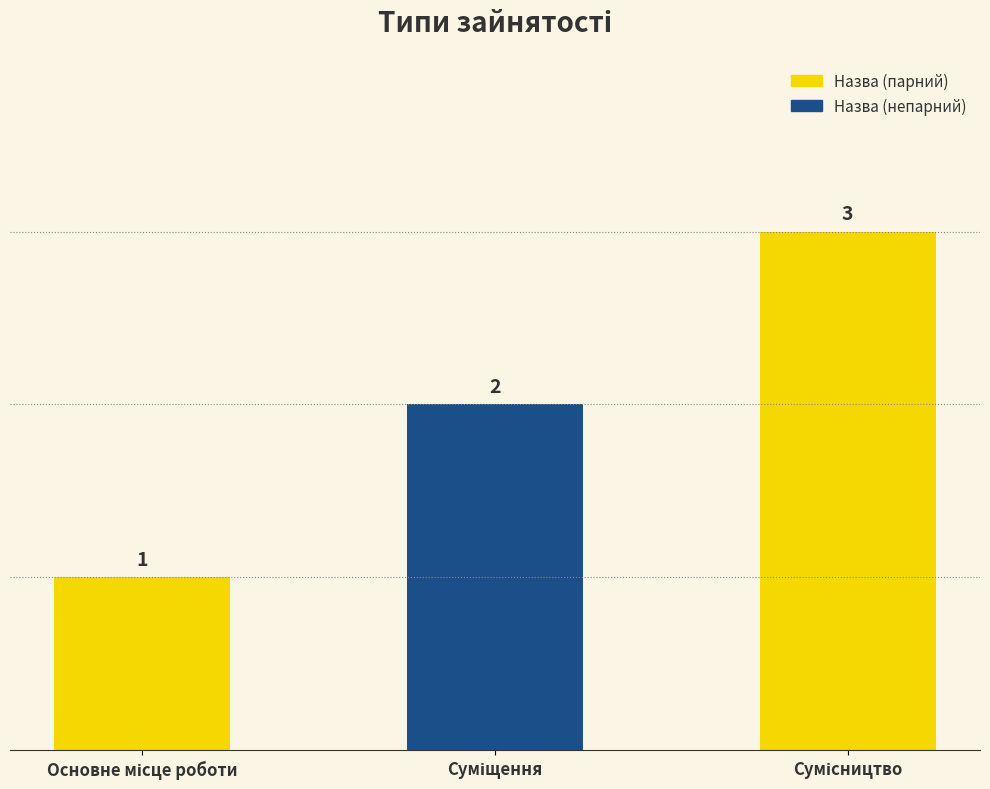

What is the sum of all values?

6